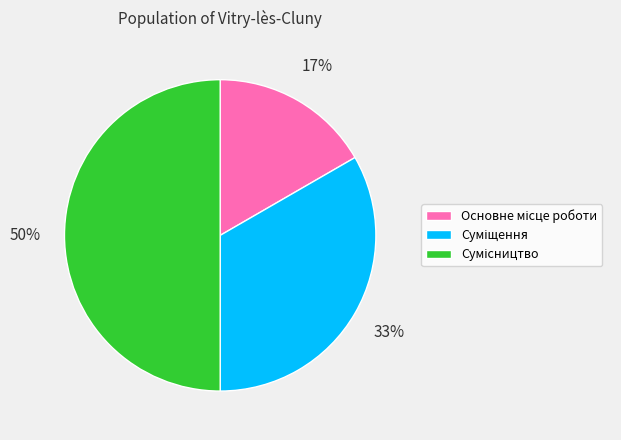

How many slices are in this pie chart?

3